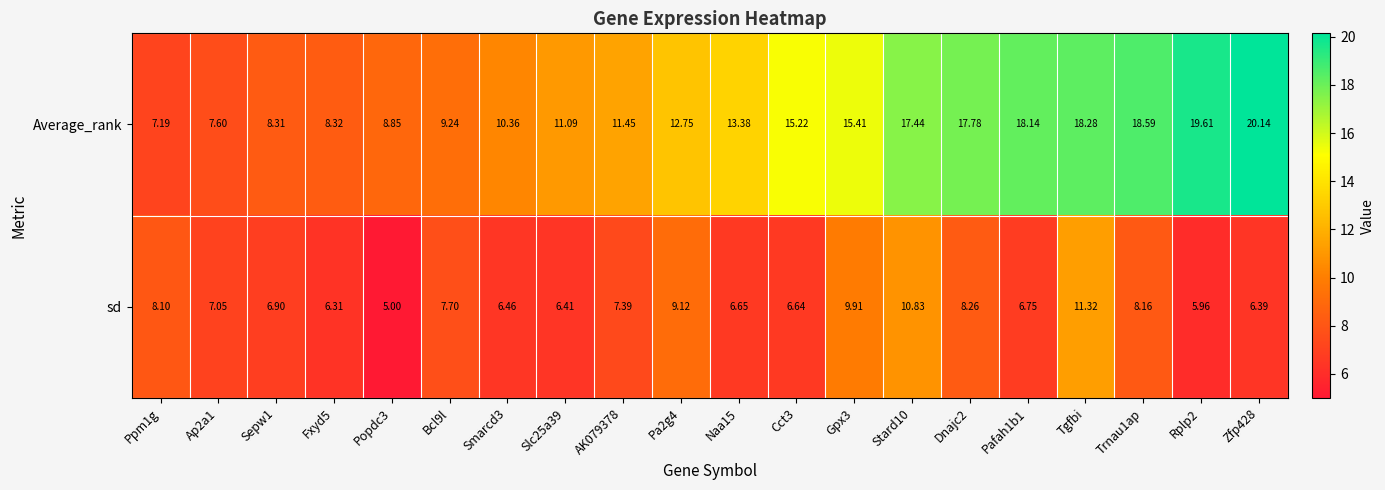

Which series has the largest range (max minus min)?

Average_rank